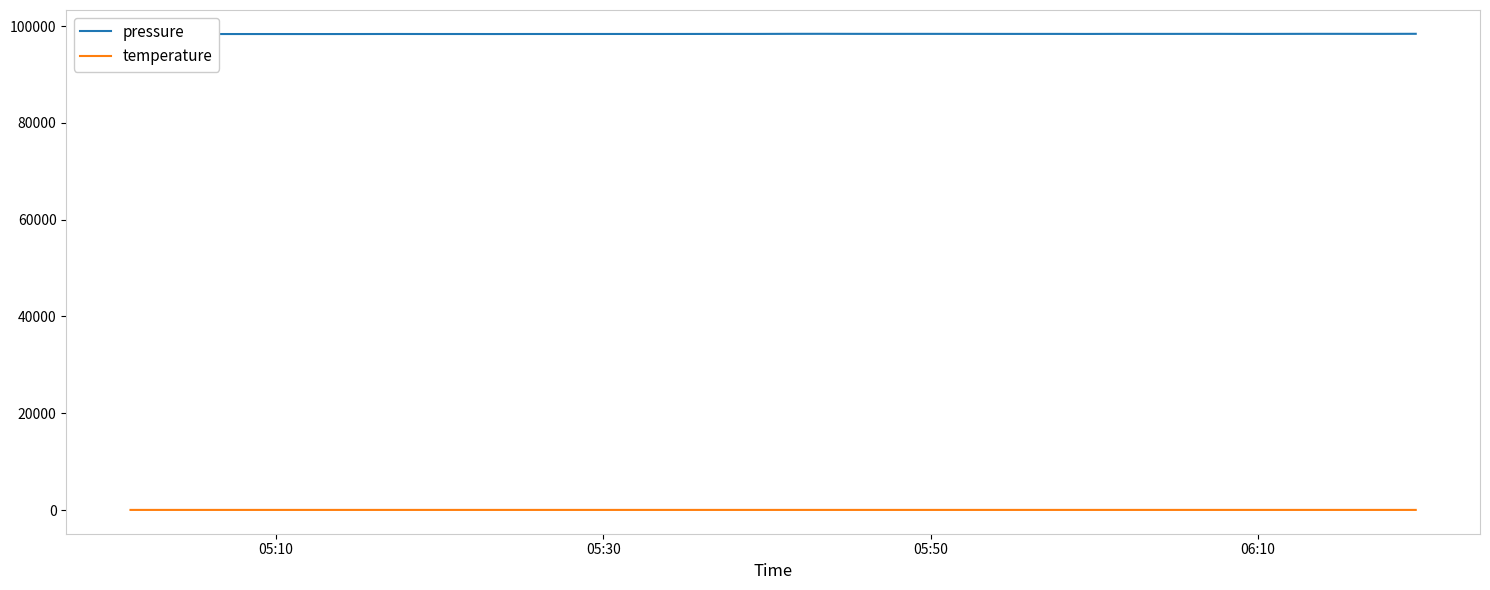

True or false: pressure and temperature intersect in this chart.

False